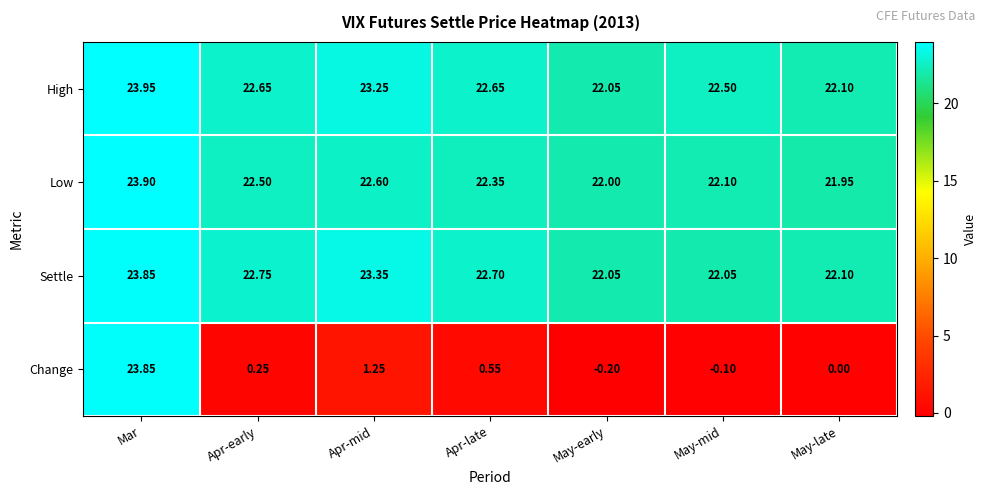

Which series has the largest range (max minus min)?

Change